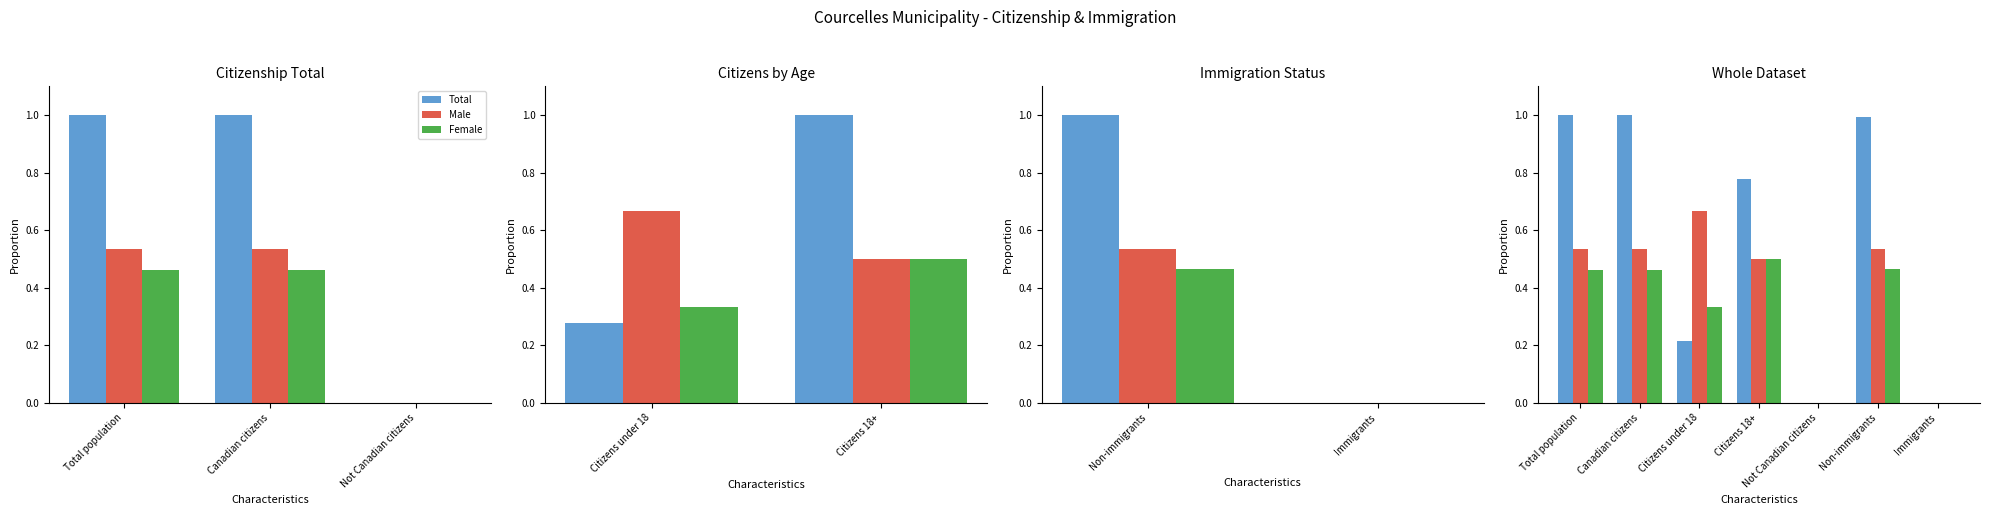

Rank the series at Citizens under 18 from lowest to highest value.

Total, Female, Male